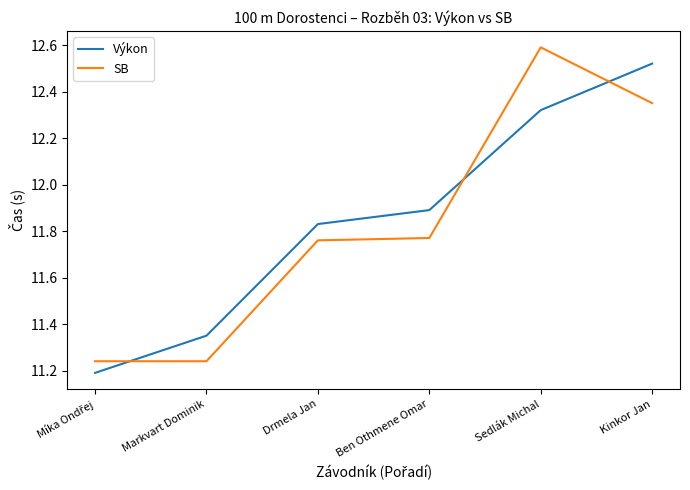

Rank the series at Ben Othmene Omar from lowest to highest value.

SB, Výkon